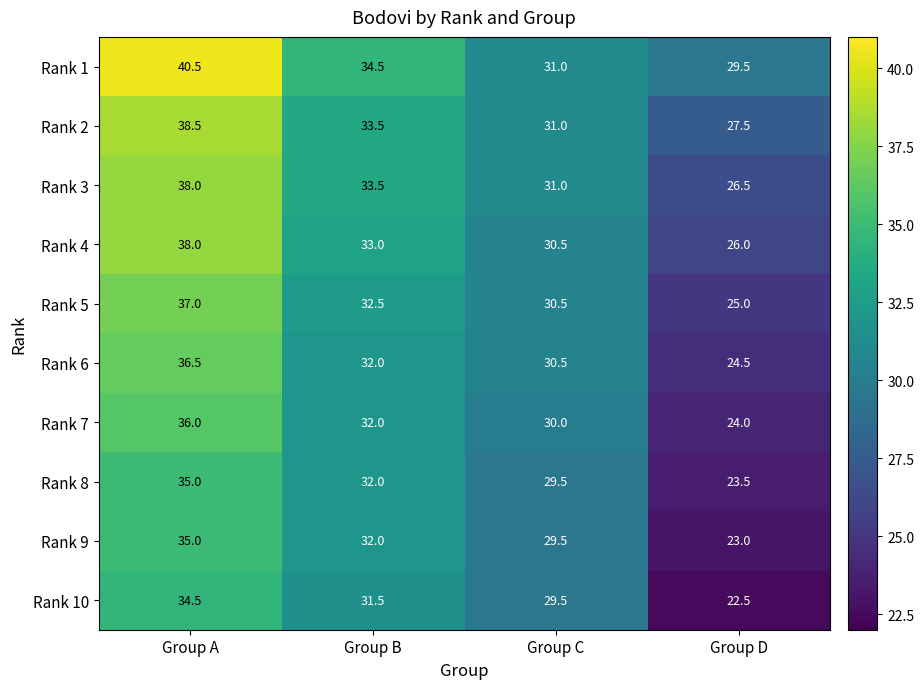

At how many categories does at least one series exceed 22?

4